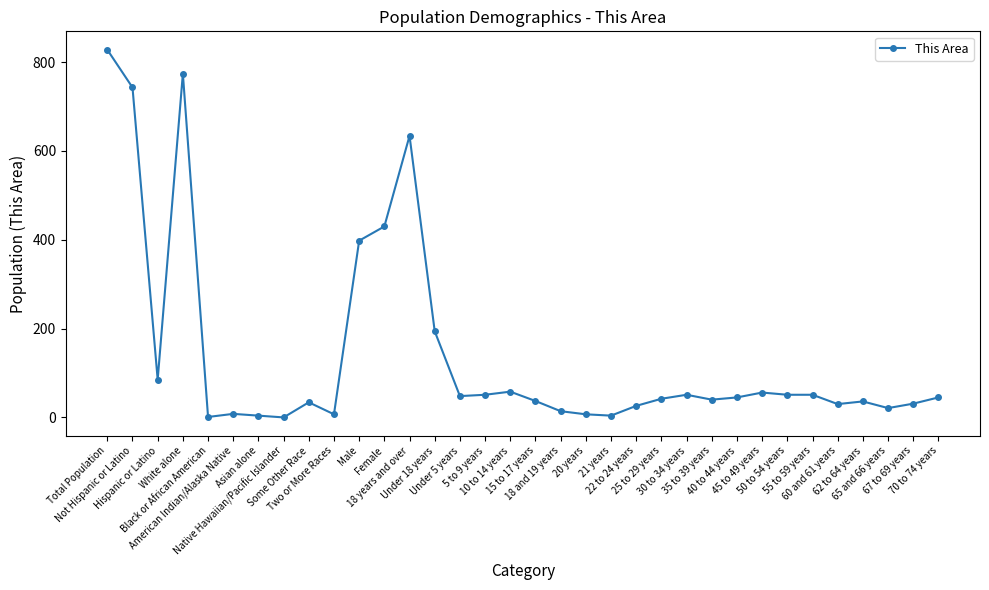

True or false: there are more than 1 points higher than both neighbors.

True